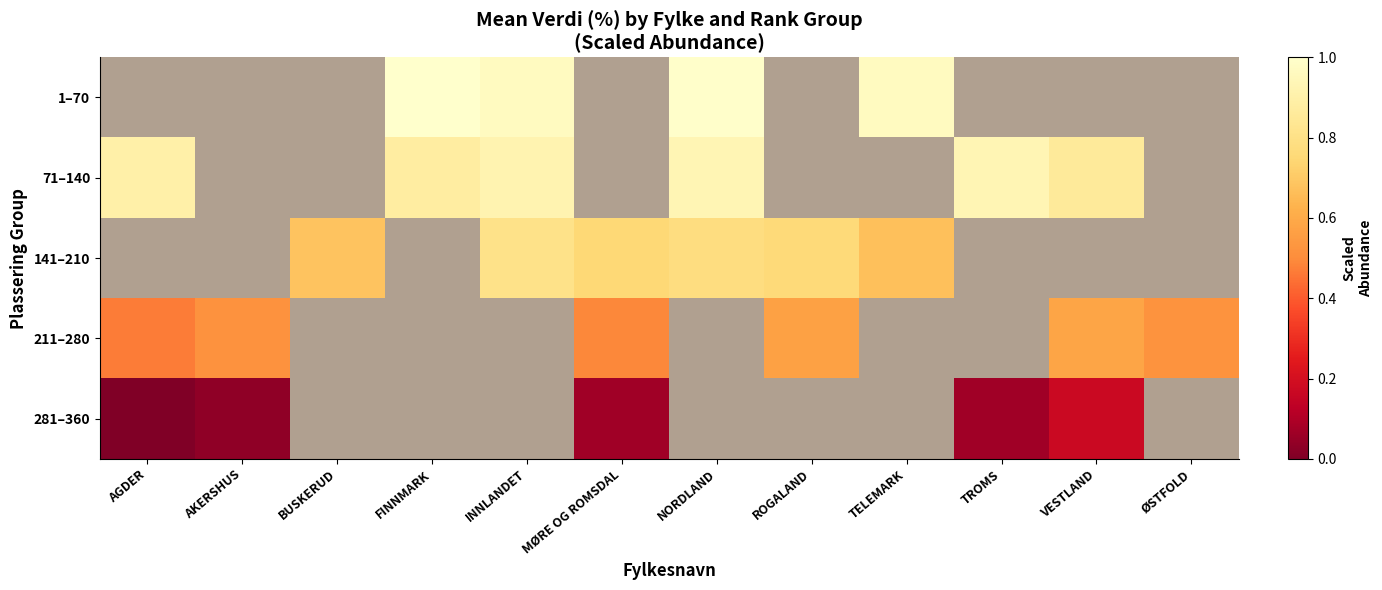

How many positive values does the 1–70 series have?

4